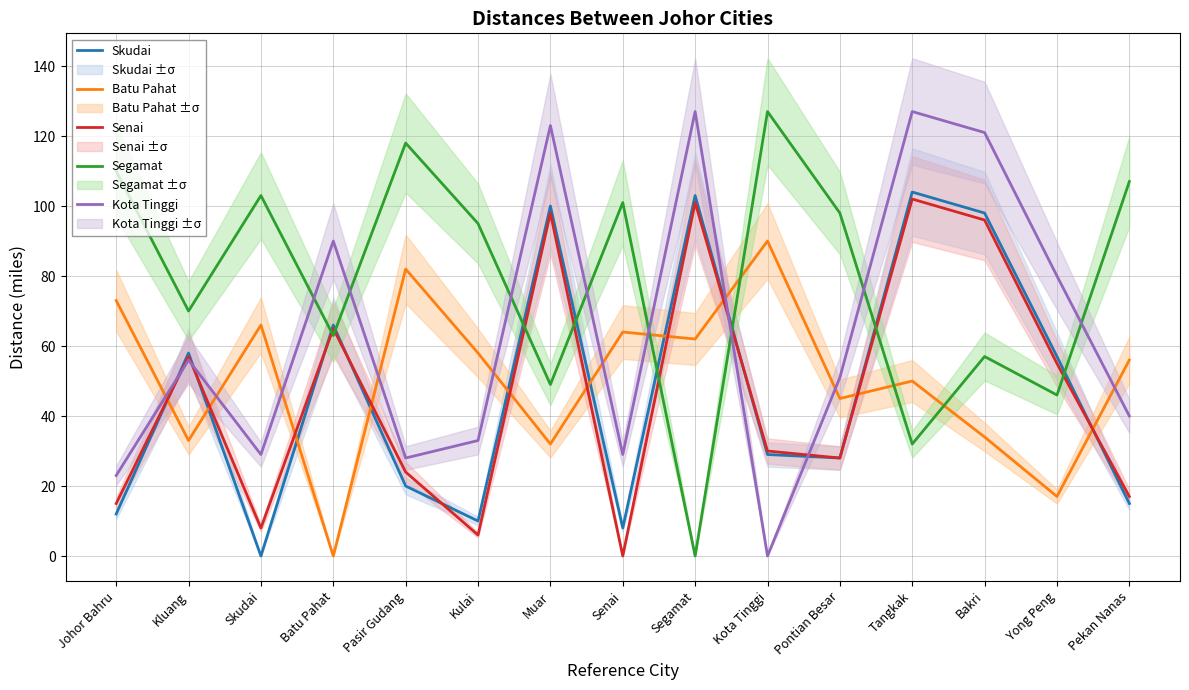

Reading left to right, what are all the values shown in this chart?

Skudai: Johor Bahru=12	Kluang=58	Skudai=0	Batu Pahat=66	Pasir Gudang=20	Kulai=10	Muar=100	Senai=8	Segamat=103	Kota Tinggi=29	Pontian Besar=28	Tangkak=104	Bakri=98	Yong Peng=57	Pekan Nanas=15
Batu Pahat: Johor Bahru=73	Kluang=33	Skudai=66	Batu Pahat=0	Pasir Gudang=82	Kulai=58	Muar=32	Senai=64	Segamat=62	Kota Tinggi=90	Pontian Besar=45	Tangkak=50	Bakri=34	Yong Peng=17	Pekan Nanas=56
Senai: Johor Bahru=15	Kluang=57	Skudai=8	Batu Pahat=65	Pasir Gudang=24	Kulai=6	Muar=98	Senai=0	Segamat=101	Kota Tinggi=30	Pontian Besar=28	Tangkak=102	Bakri=96	Yong Peng=55	Pekan Nanas=17
Segamat: Johor Bahru=110	Kluang=70	Skudai=103	Batu Pahat=63	Pasir Gudang=118	Kulai=95	Muar=49	Senai=101	Segamat=0	Kota Tinggi=127	Pontian Besar=98	Tangkak=32	Bakri=57	Yong Peng=46	Pekan Nanas=107
Kota Tinggi: Johor Bahru=23	Kluang=56	Skudai=29	Batu Pahat=90	Pasir Gudang=28	Kulai=33	Muar=123	Senai=29	Segamat=127	Kota Tinggi=0	Pontian Besar=51	Tangkak=127	Bakri=121	Yong Peng=80	Pekan Nanas=40